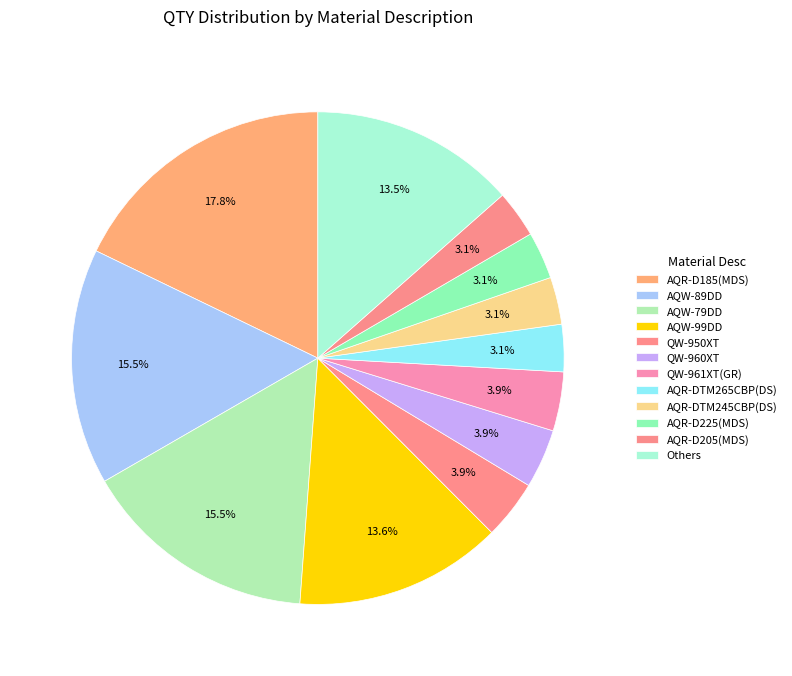

Count the number of slices in the pie.

12